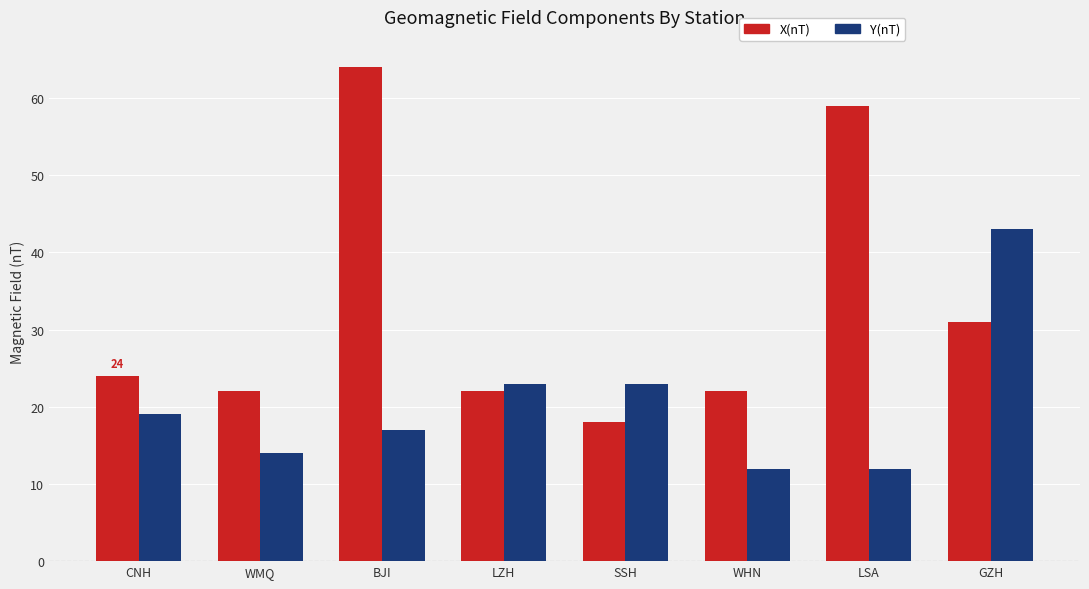

What is the difference between the maximum and second lowest values in the Y(nT) series?

31